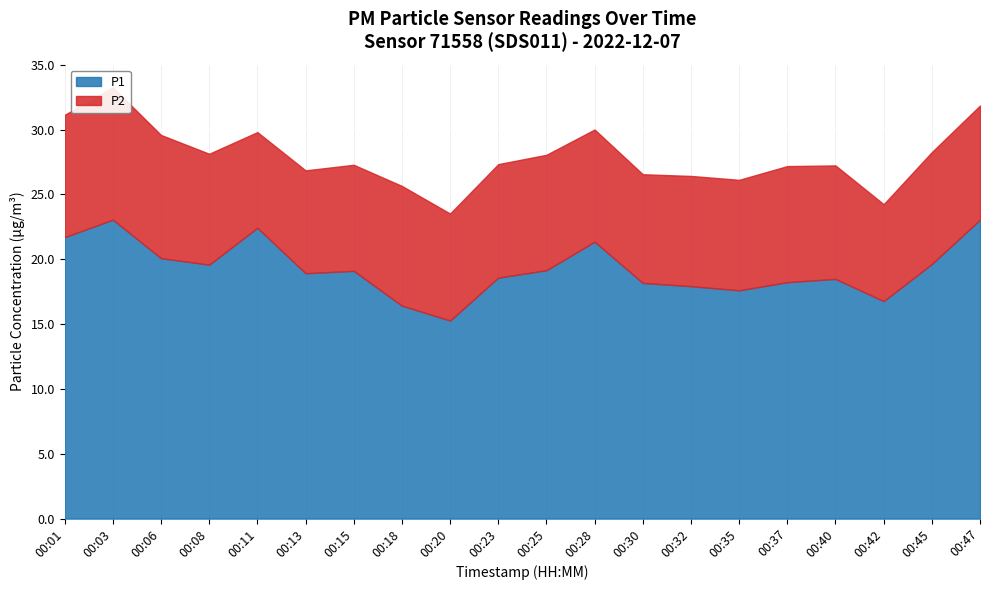

What is the sum of the P1 values at 00:30 and 00:25?

37.3